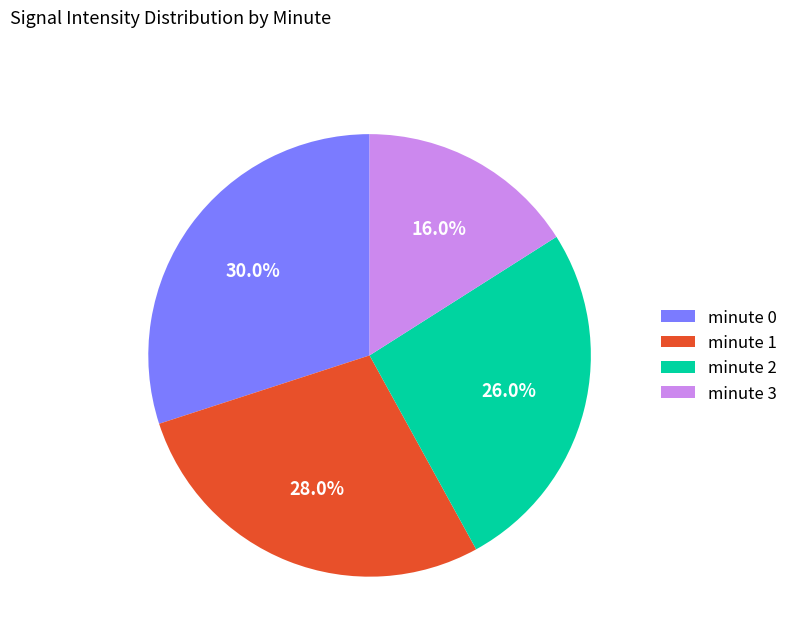

What percentage is NOT represented by minute 1?

72.0%